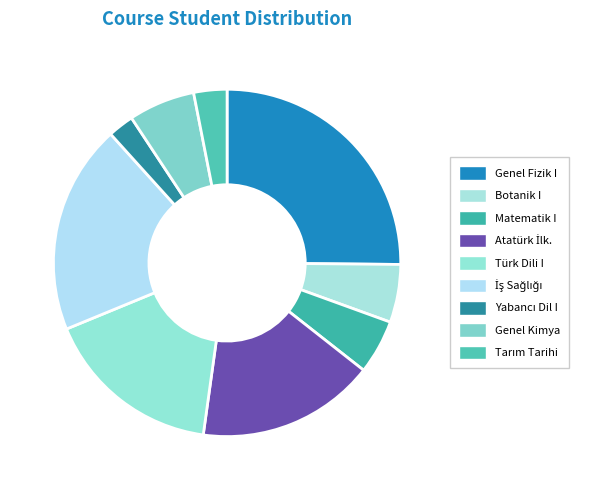

To the nearest percent, what percentage of the pie is Botanik I?

5%